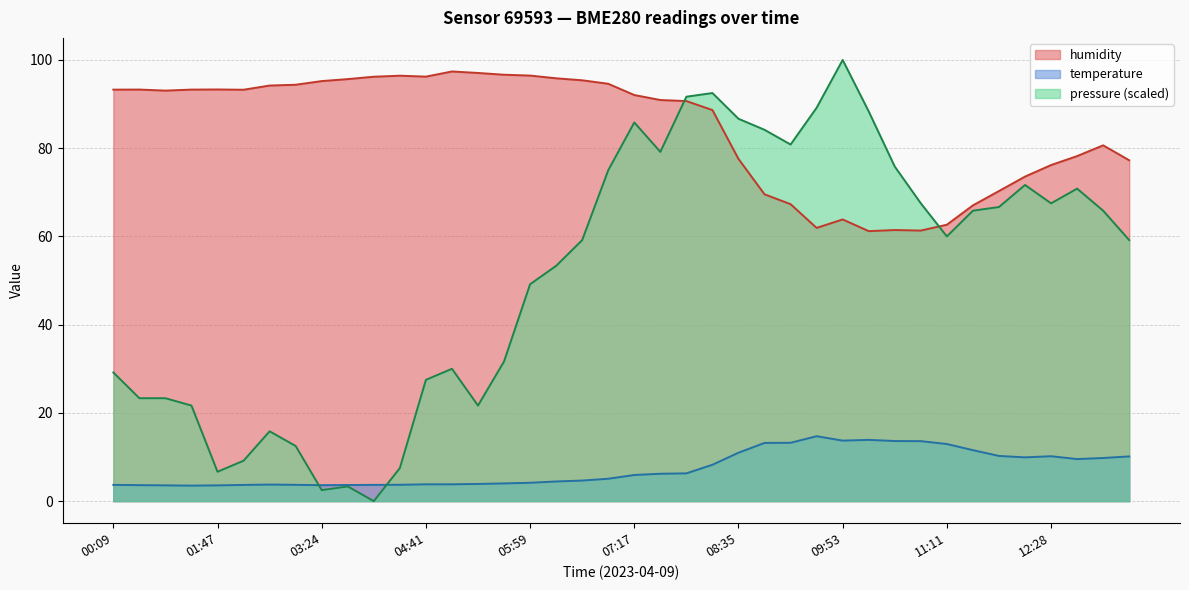

How many interior local peaks does the temperature series have?

4